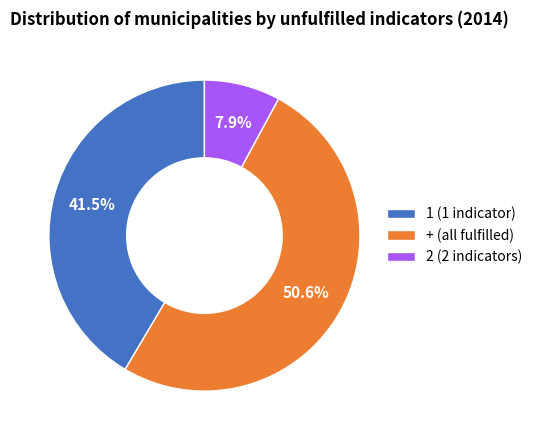

Does 2 (2 indicators) represent more than half of the total?

No